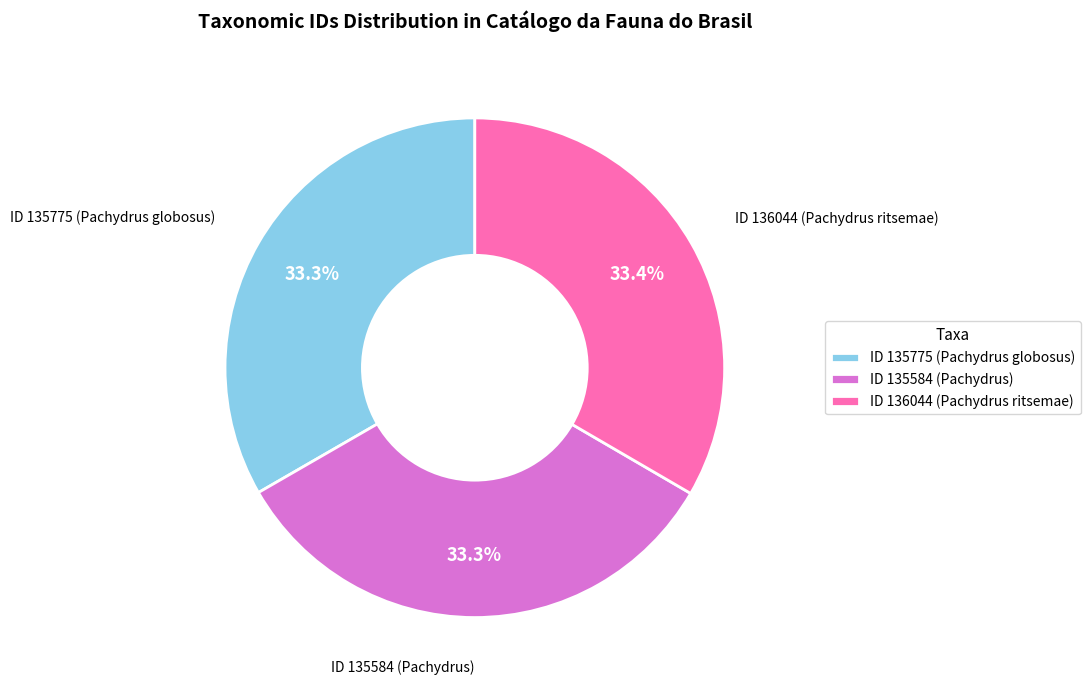

Is the sum of ID 135775 (Pachydrus globosus) and ID 136044 (Pachydrus ritsemae) greater than half?

Yes